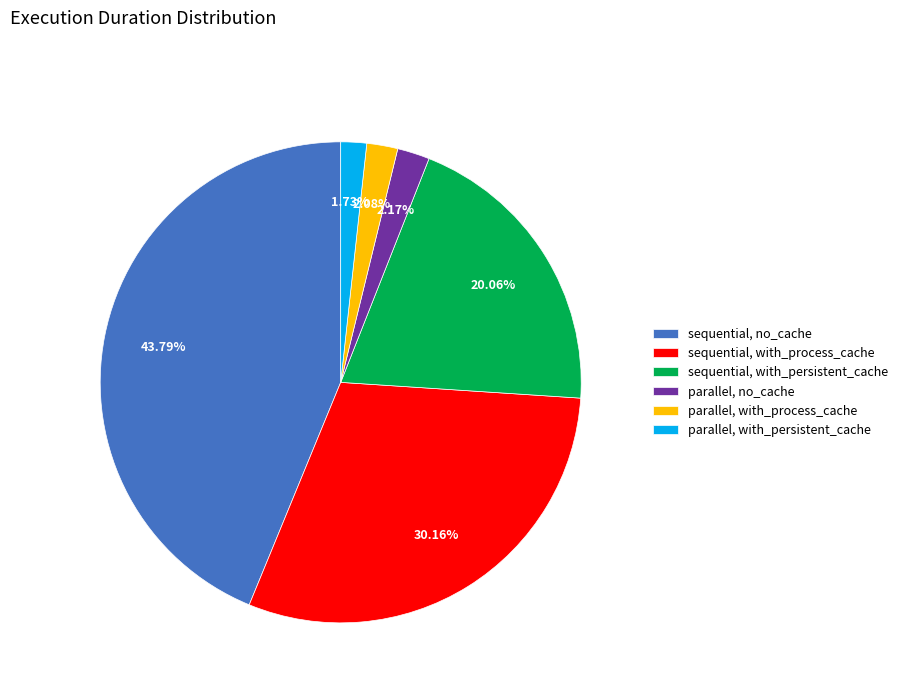

What is the largest slice in the pie chart?

sequential, no_cache